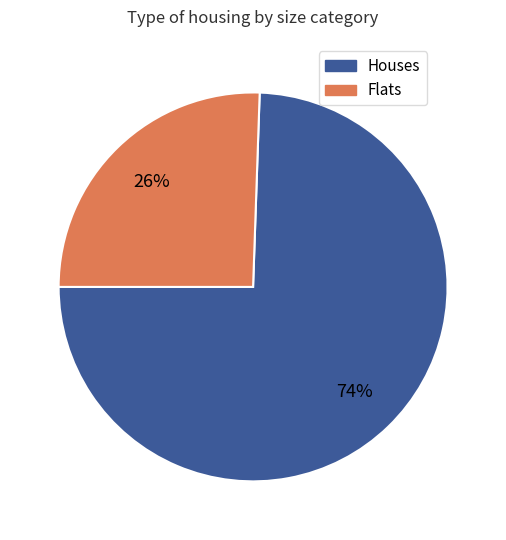

To the nearest percent, what is the average slice percentage?

50%